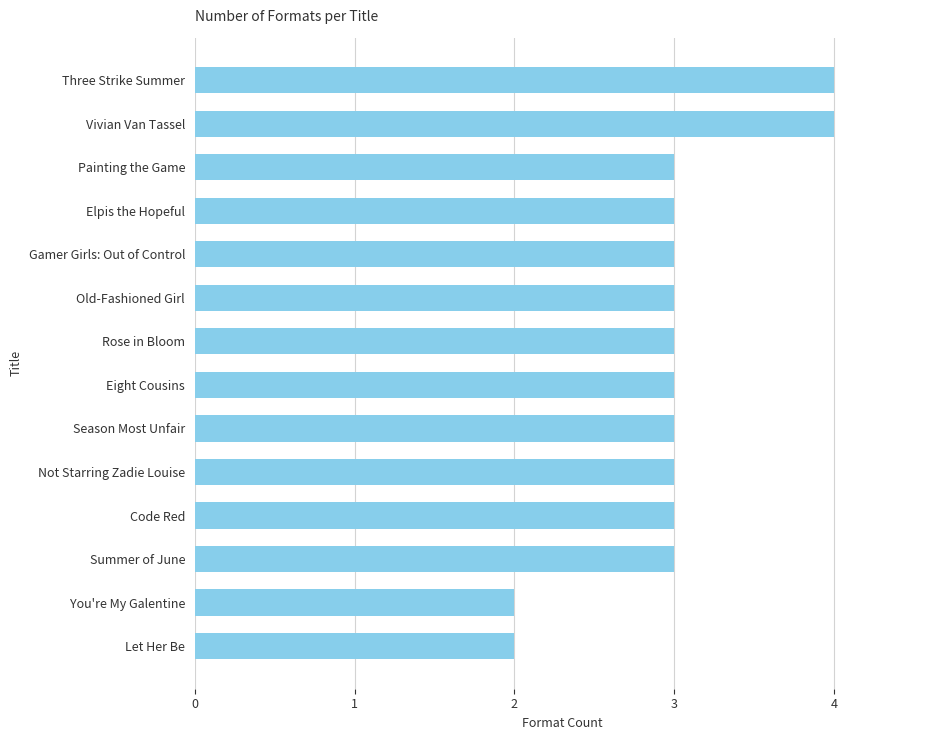

What is the greatest value displayed?

4